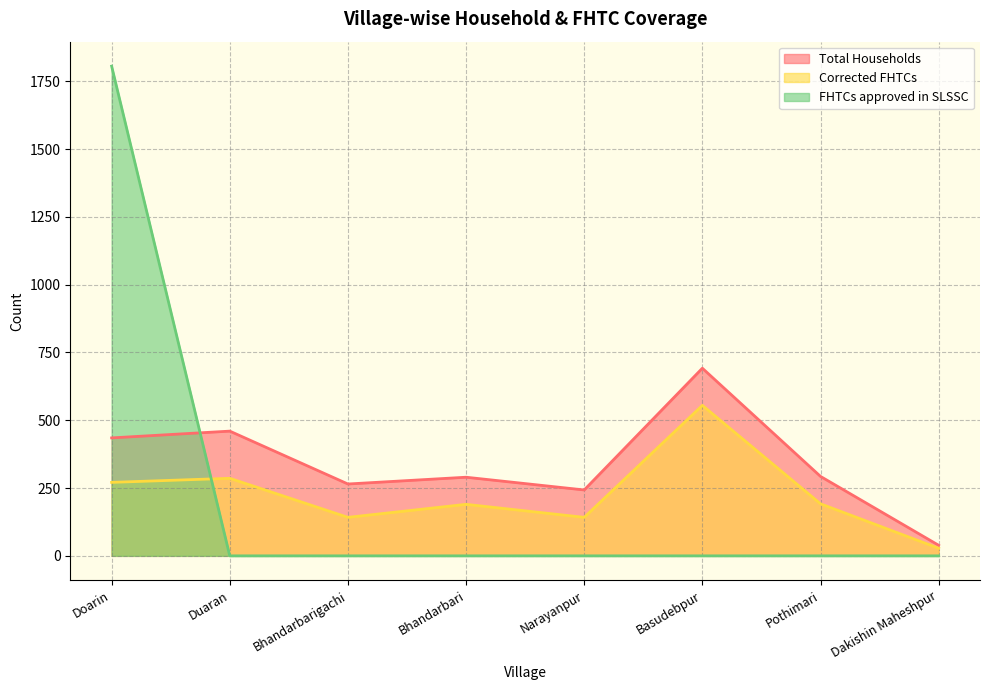

True or false: Corrected FHTCs has a value of 286 at Duaran.

True